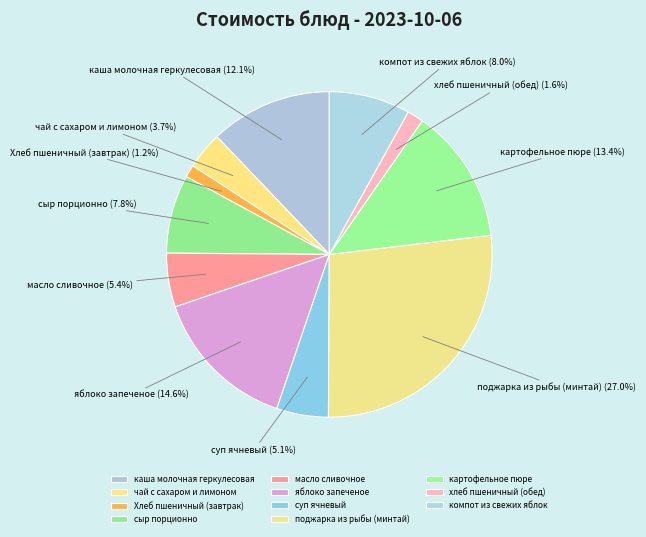

To the nearest percent, what portion does сыр порционно represent?

8%